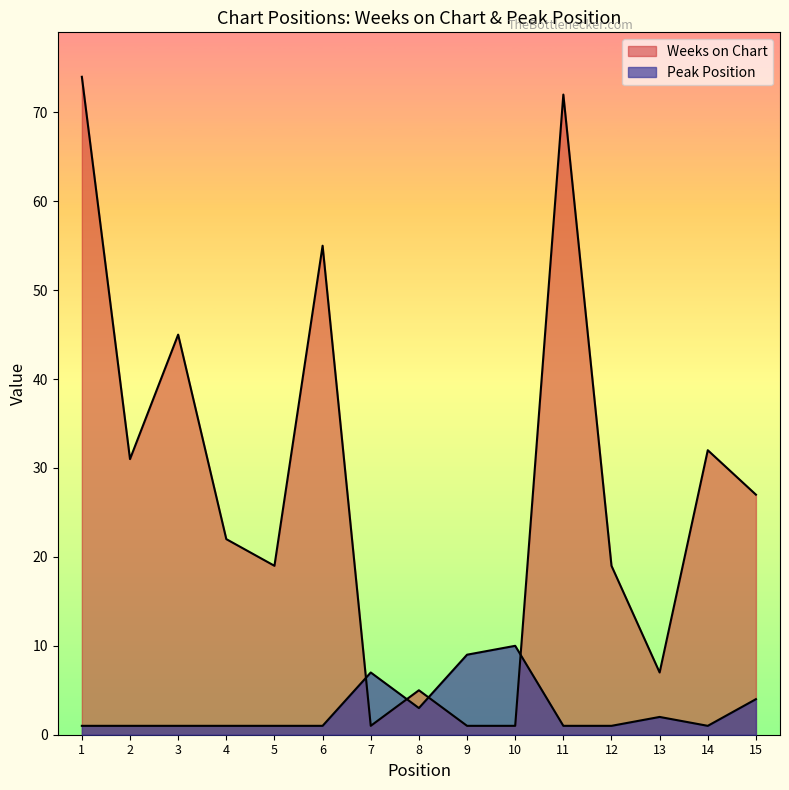

List the series in order of their overall mean, highest first.

Weeks on Chart, Peak Position